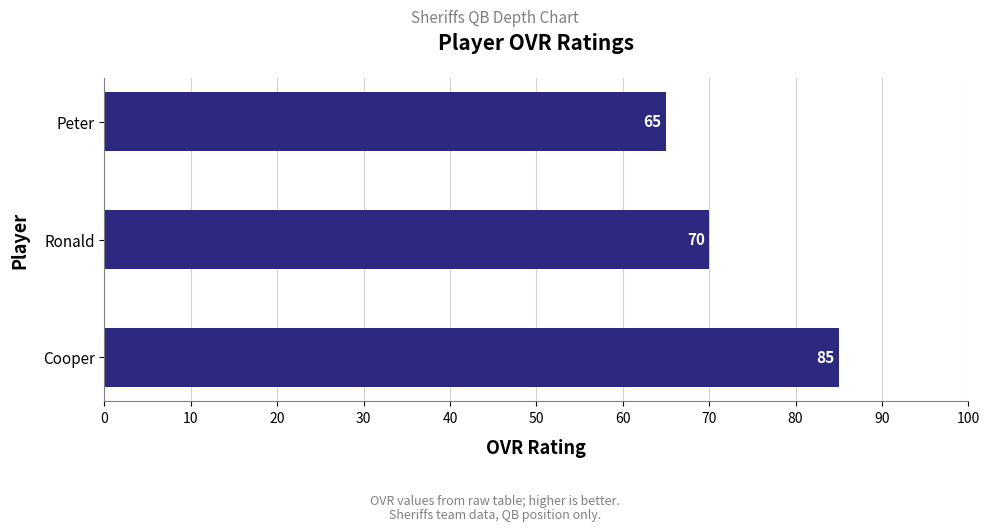

Reading top to bottom, what are all the values shown in this chart?

Peter=65	Ronald=70	Cooper=85